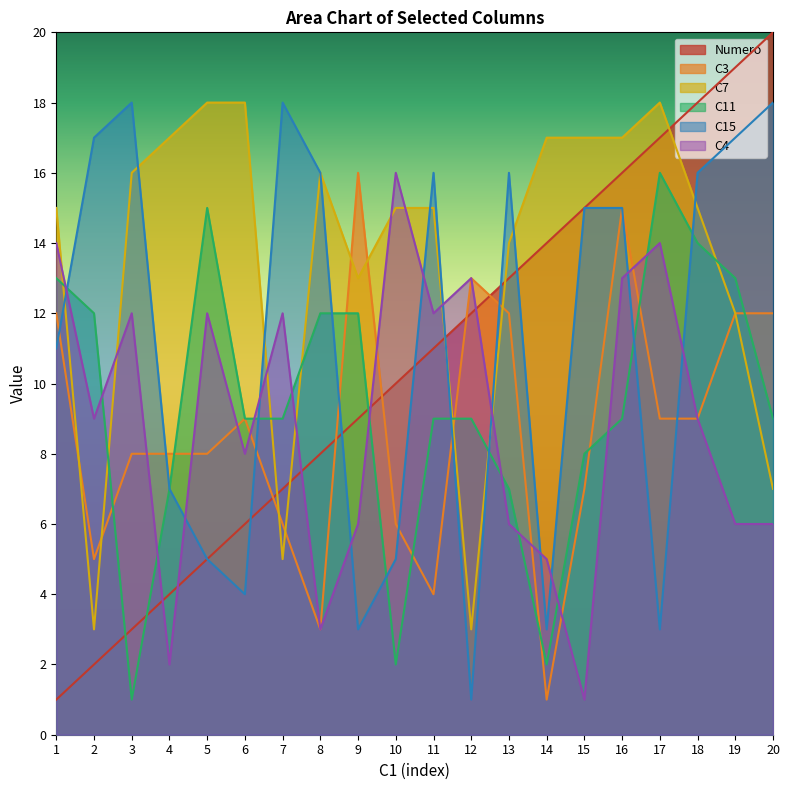

Reading left to right, list all the values displayed in this chart.

Numero: 1	2	3	4	5	6	7	8	9	10	11	12	13	14	15	16	17	18	19	20
C3: 12	5	8	8	8	9	6	3	16	6	4	13	12	1	7	15	9	9	12	12
C7: 15	3	16	17	18	18	5	16	13	15	15	3	14	17	17	17	18	15	12	7
C11: 13	12	1	7	15	9	9	12	12	2	9	9	7	2	8	9	16	14	13	9
C15: 11	17	18	7	5	4	18	16	3	5	16	1	16	3	15	15	3	16	17	18
C4: 14	9	12	2	12	8	12	3	6	16	12	13	6	5	1	13	14	9	6	6